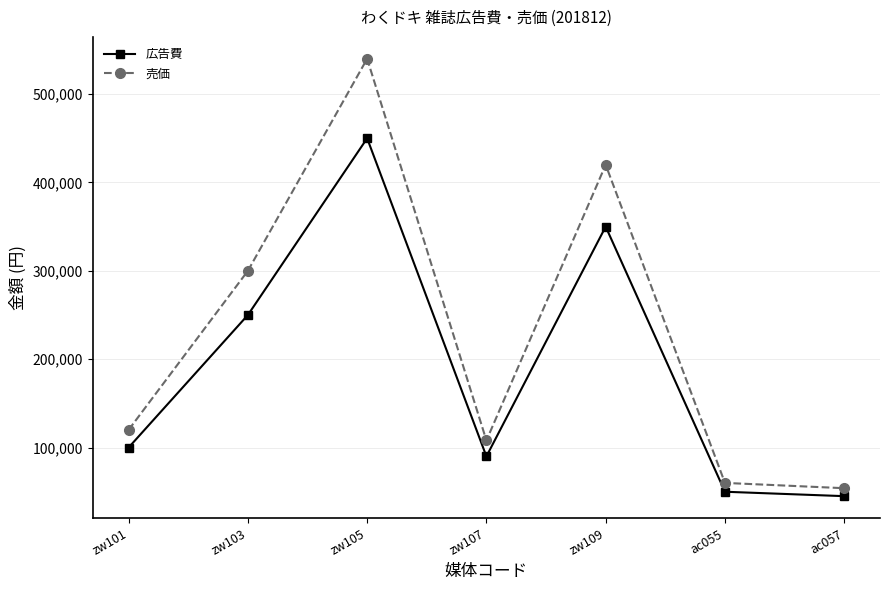

What is the total value across all series at zw105?

990000